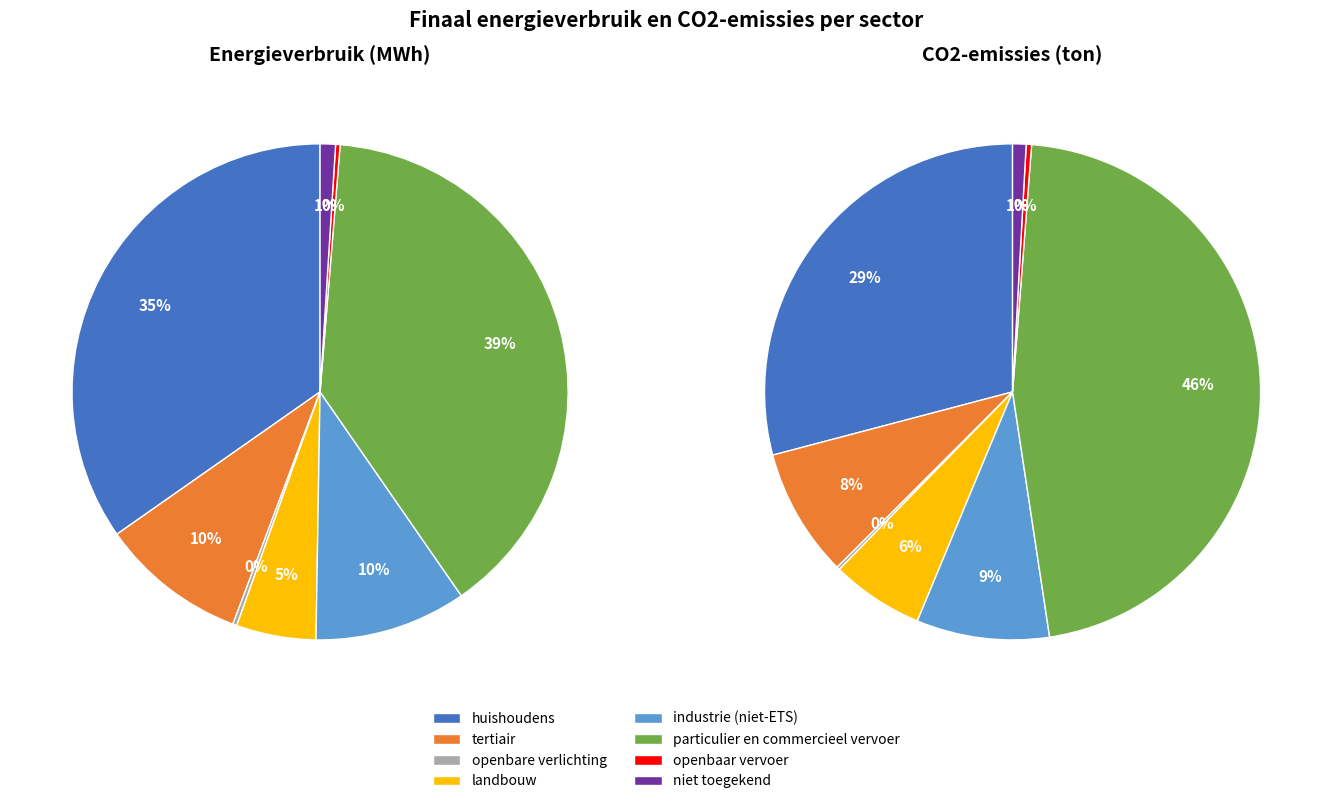

What is the largest slice in the pie chart?

particulier en commercieel vervoer